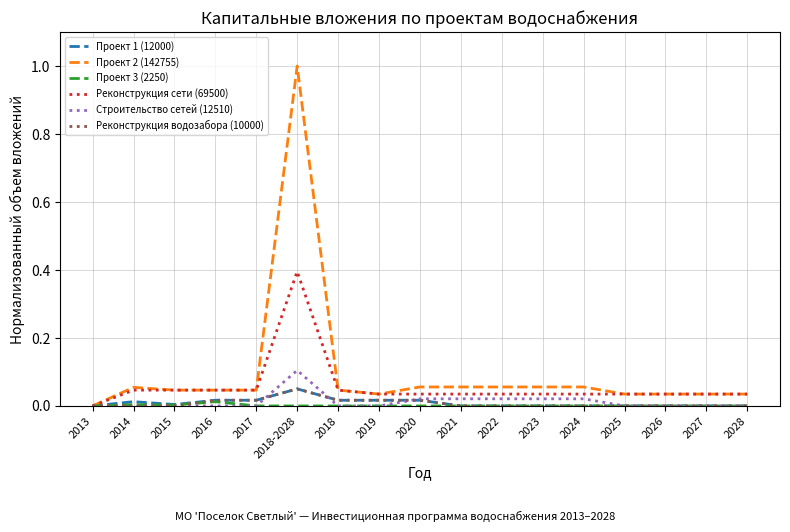

Which series has the largest range (max minus min)?

Проект 2 (142755)